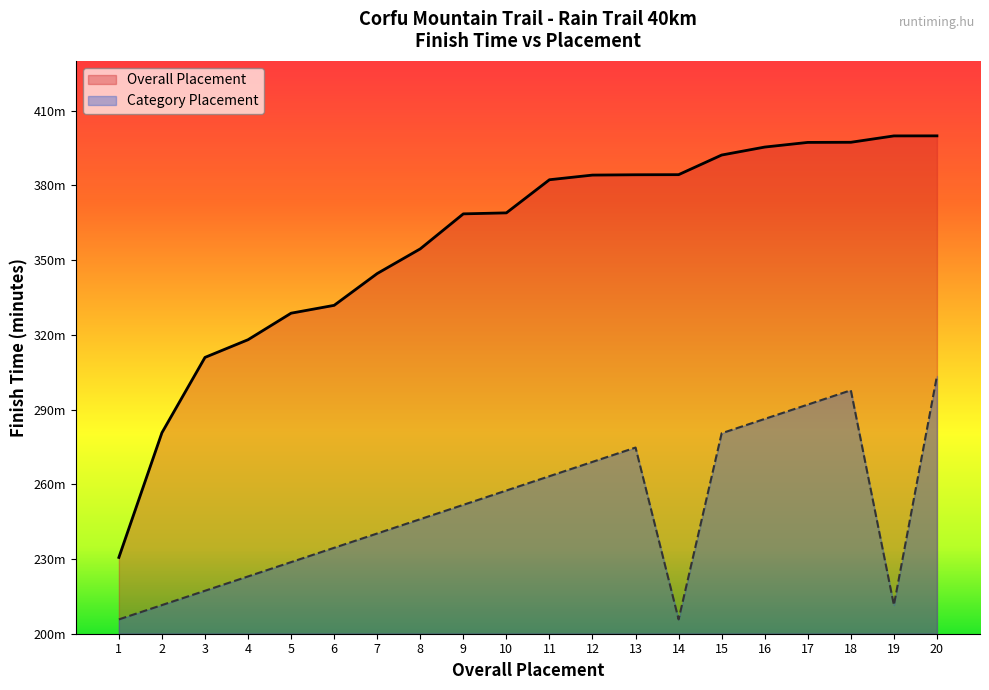

List the labels in order of value, largest first.

20, 18, 17, 16, 15, 13, 12, 11, 10, 9, 8, 7, 6, 5, 4, 3, 2, 19, 1, 14